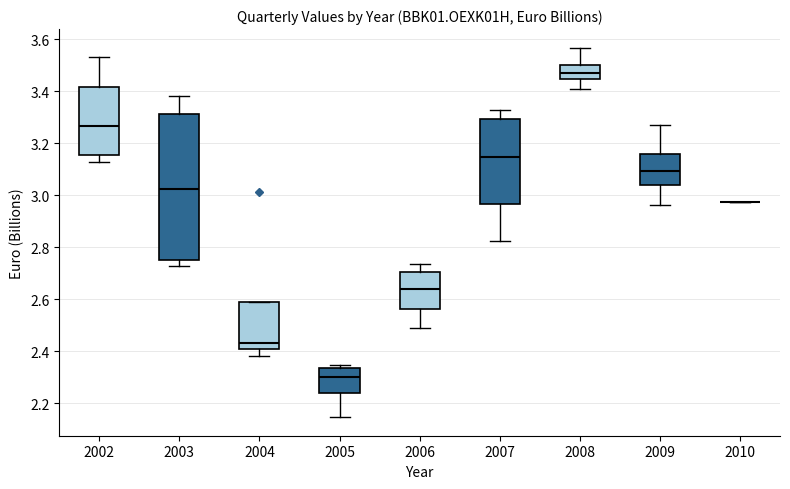

Where does the median line of the box at x = 2003 sit on the y-axis? The values are not printed on the chart, so give them approximately, as read against the axis.

3.02